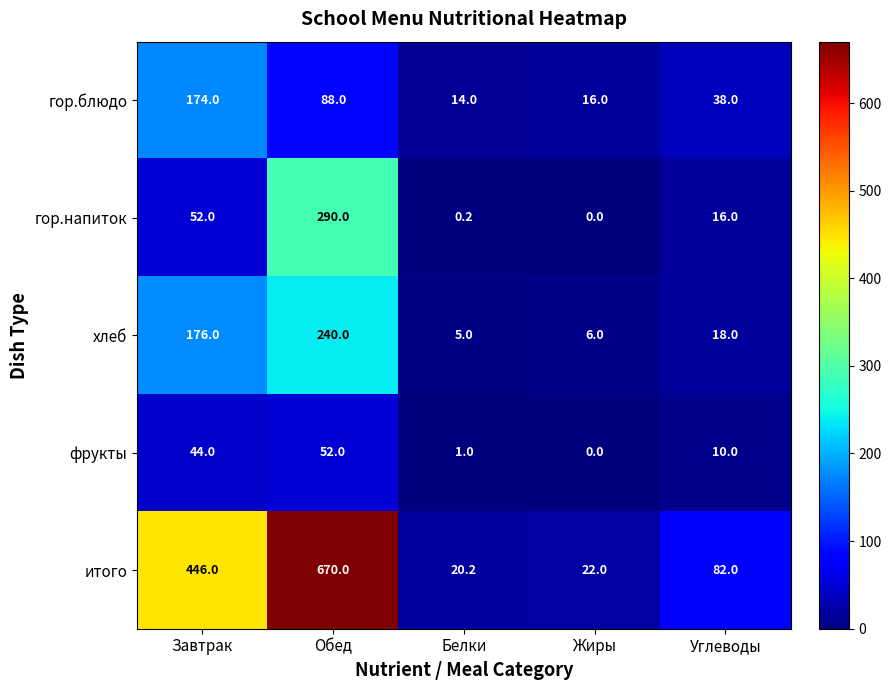

Reading left to right, what are all the values shown in this chart?

гор.блюдо: Завтрак=174.0	Обед=88.0	Белки=14.0	Жиры=16.0	Углеводы=38.0
гор.напиток: Завтрак=52.0	Обед=290.0	Белки=0.2	Жиры=0.0	Углеводы=16.0
хлеб: Завтрак=176.0	Обед=240.0	Белки=5.0	Жиры=6.0	Углеводы=18.0
фрукты: Завтрак=44.0	Обед=52.0	Белки=1.0	Жиры=0.0	Углеводы=10.0
итого: Завтрак=446.0	Обед=670.0	Белки=20.2	Жиры=22.0	Углеводы=82.0